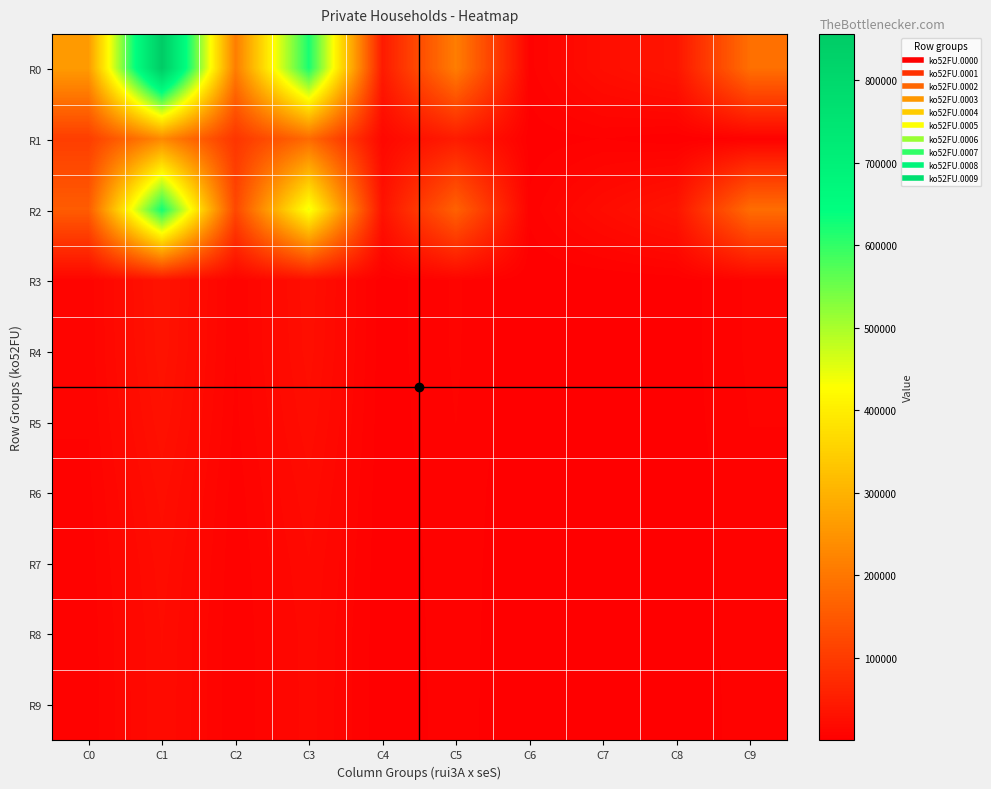

Count the number of categories in the chart.

10